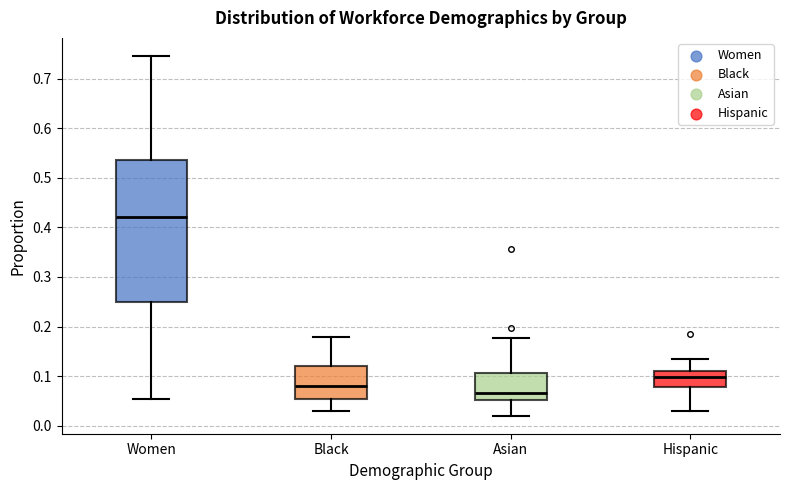

Comparing the boxes themselves (not the whiskers), which one is the tallest?

Women